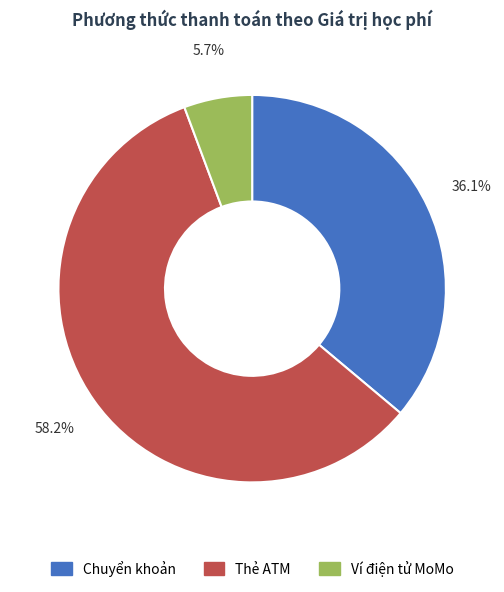

Combined, what portion of the pie is Thẻ ATM and Chuyển khoản?

94.3%